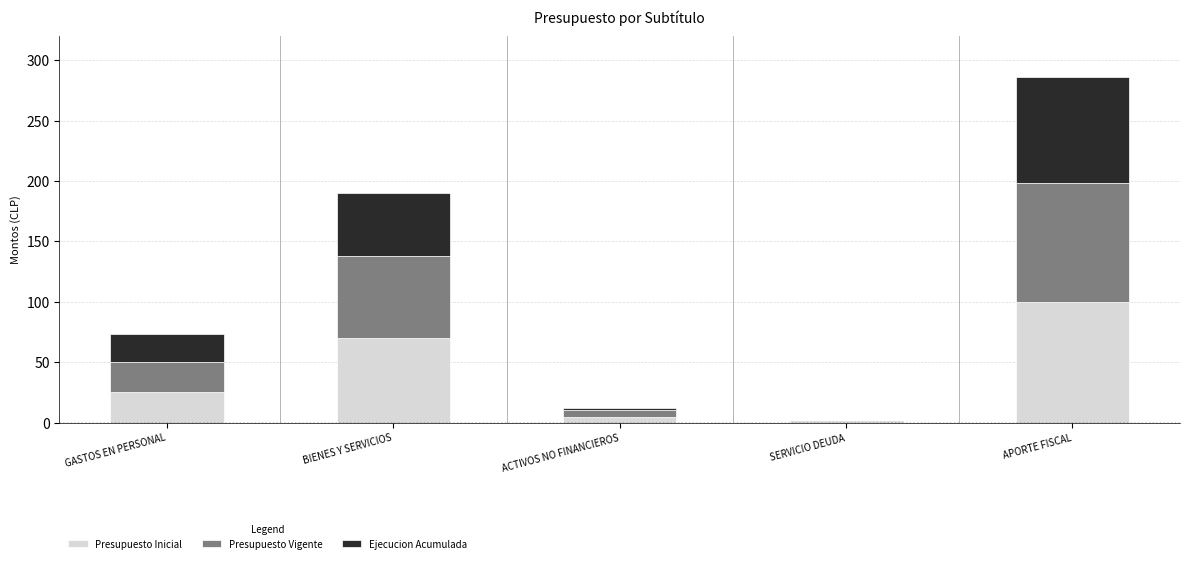

What is the highest value of the Presupuesto Inicial series?

100.0